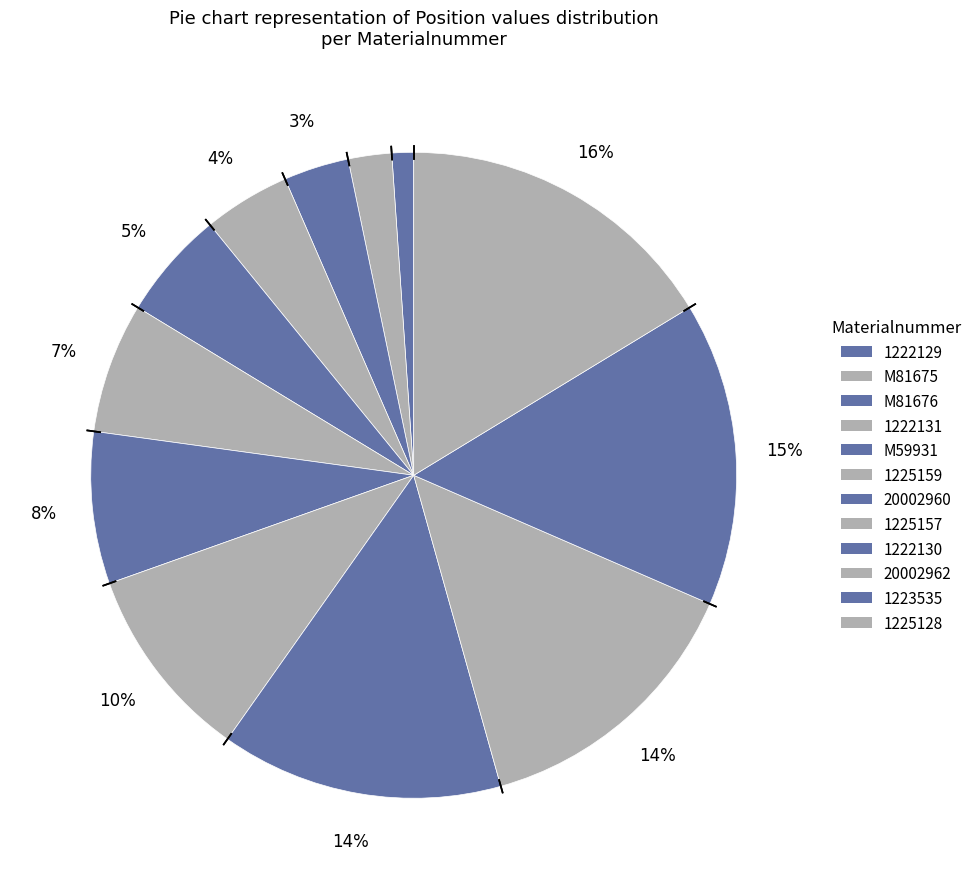

To the nearest percent, what is the combined percentage of 1225157 and 1222129?

11%